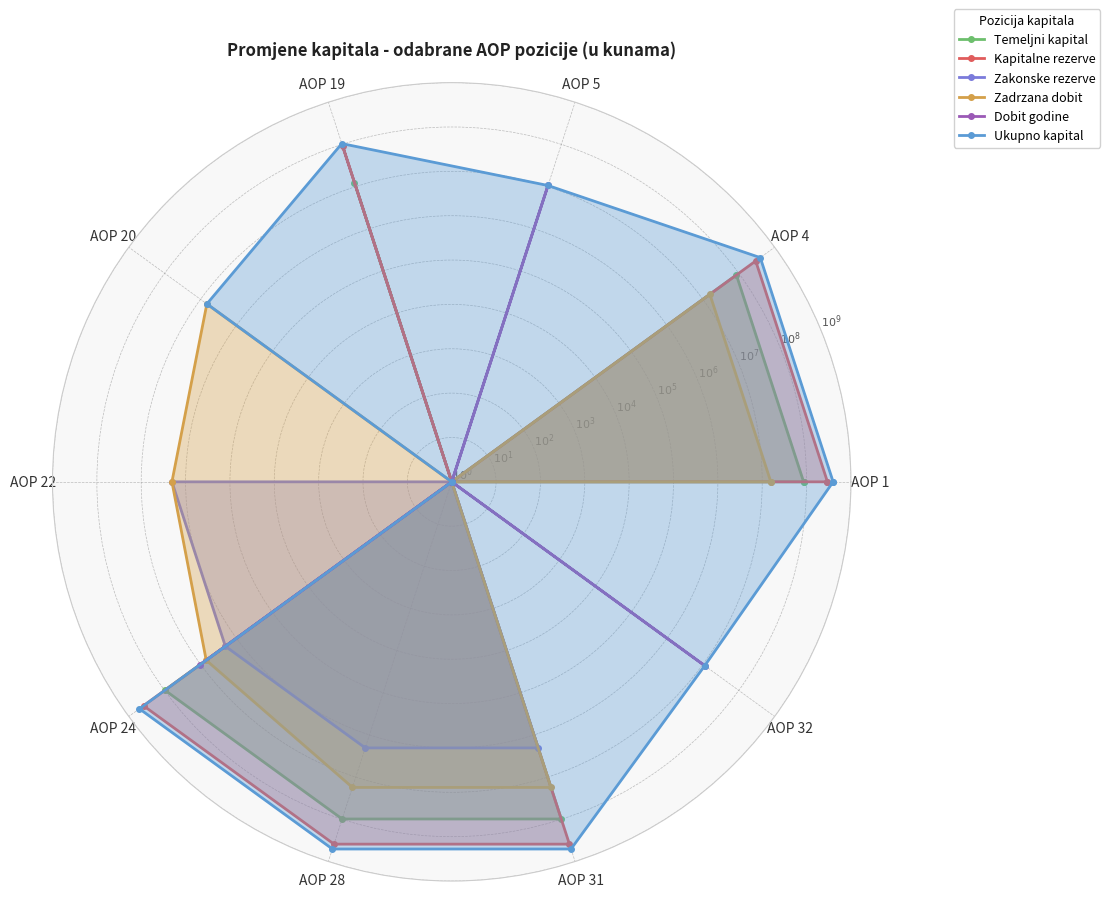

What is the maximum value for Ukupno kapital?

505384050